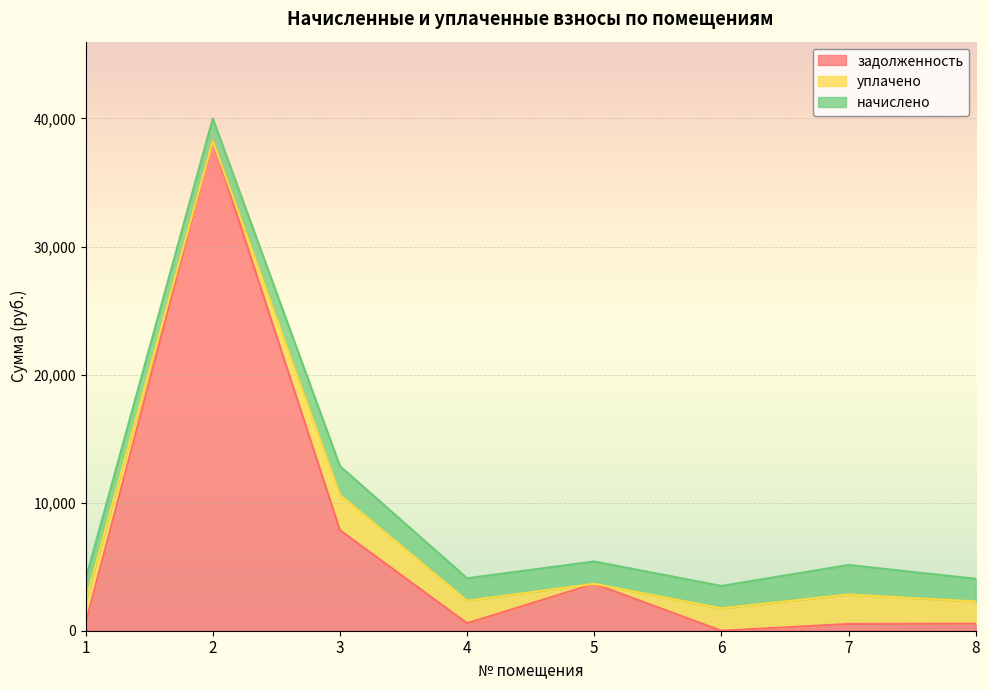

Reading left to right, list all the values displayed in this chart.

начислено: 1=1726.7	2=1737.7	3=2247.3	4=1756.0	5=1745.0	6=1748.7	7=2309.6	8=1770.7
уплачено: 1=1726.7	2=0.0	3=2764.3	4=1756.0	5=0.0	6=1748.7	7=2297.8	8=1733.4
задолженность: 1=575.6	2=38257.5	3=7845.0	4=585.3	5=3662.5	6=0.0	7=528.6	8=552.9